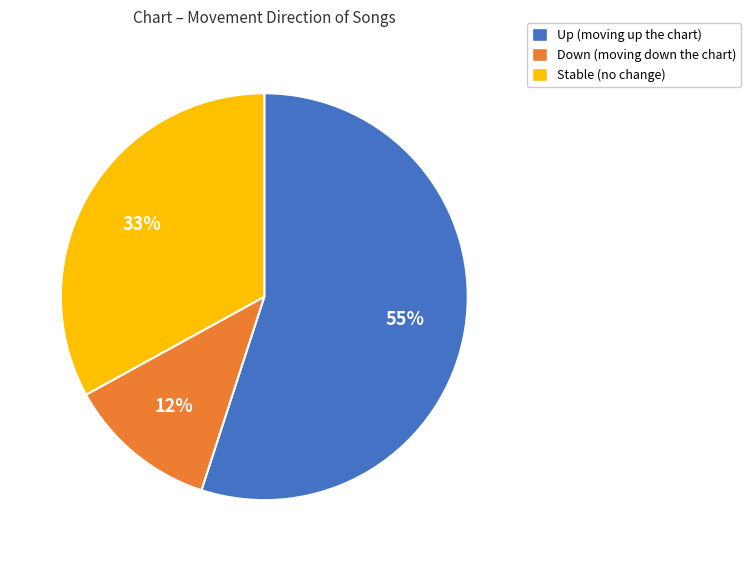

To the nearest percent, what is the average slice percentage?

33%